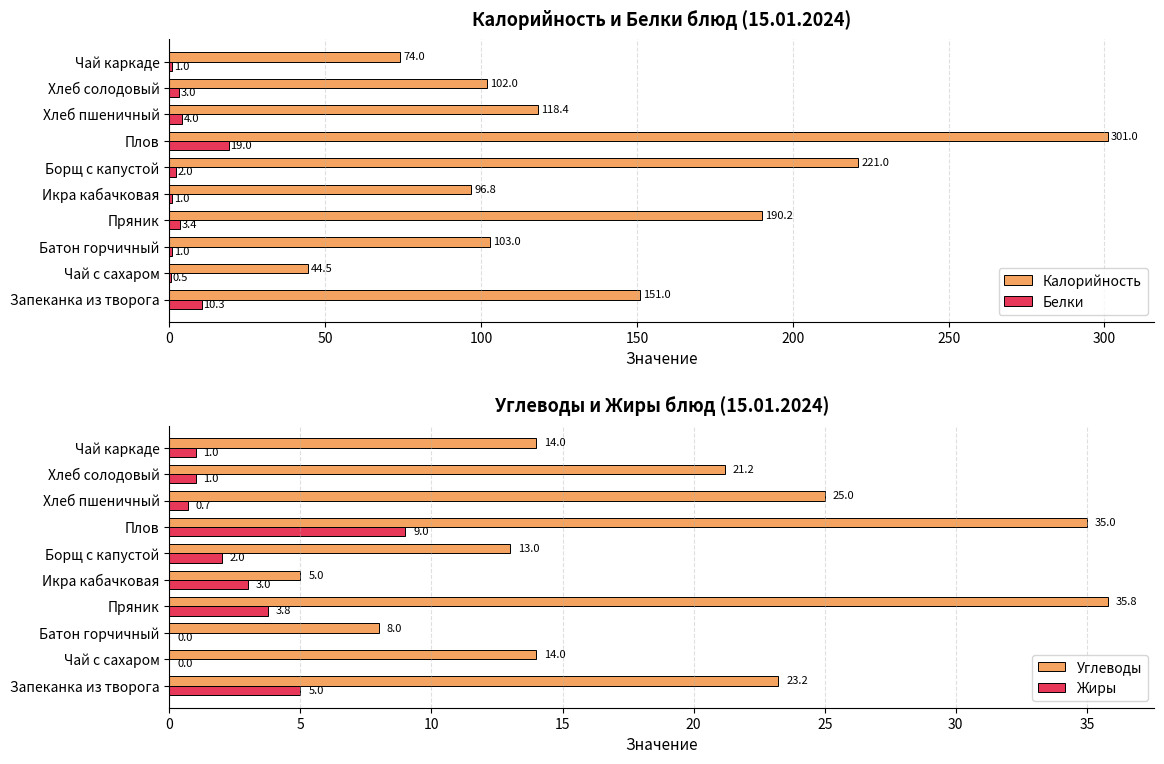

What is the maximum value for Калорийность?

301.0